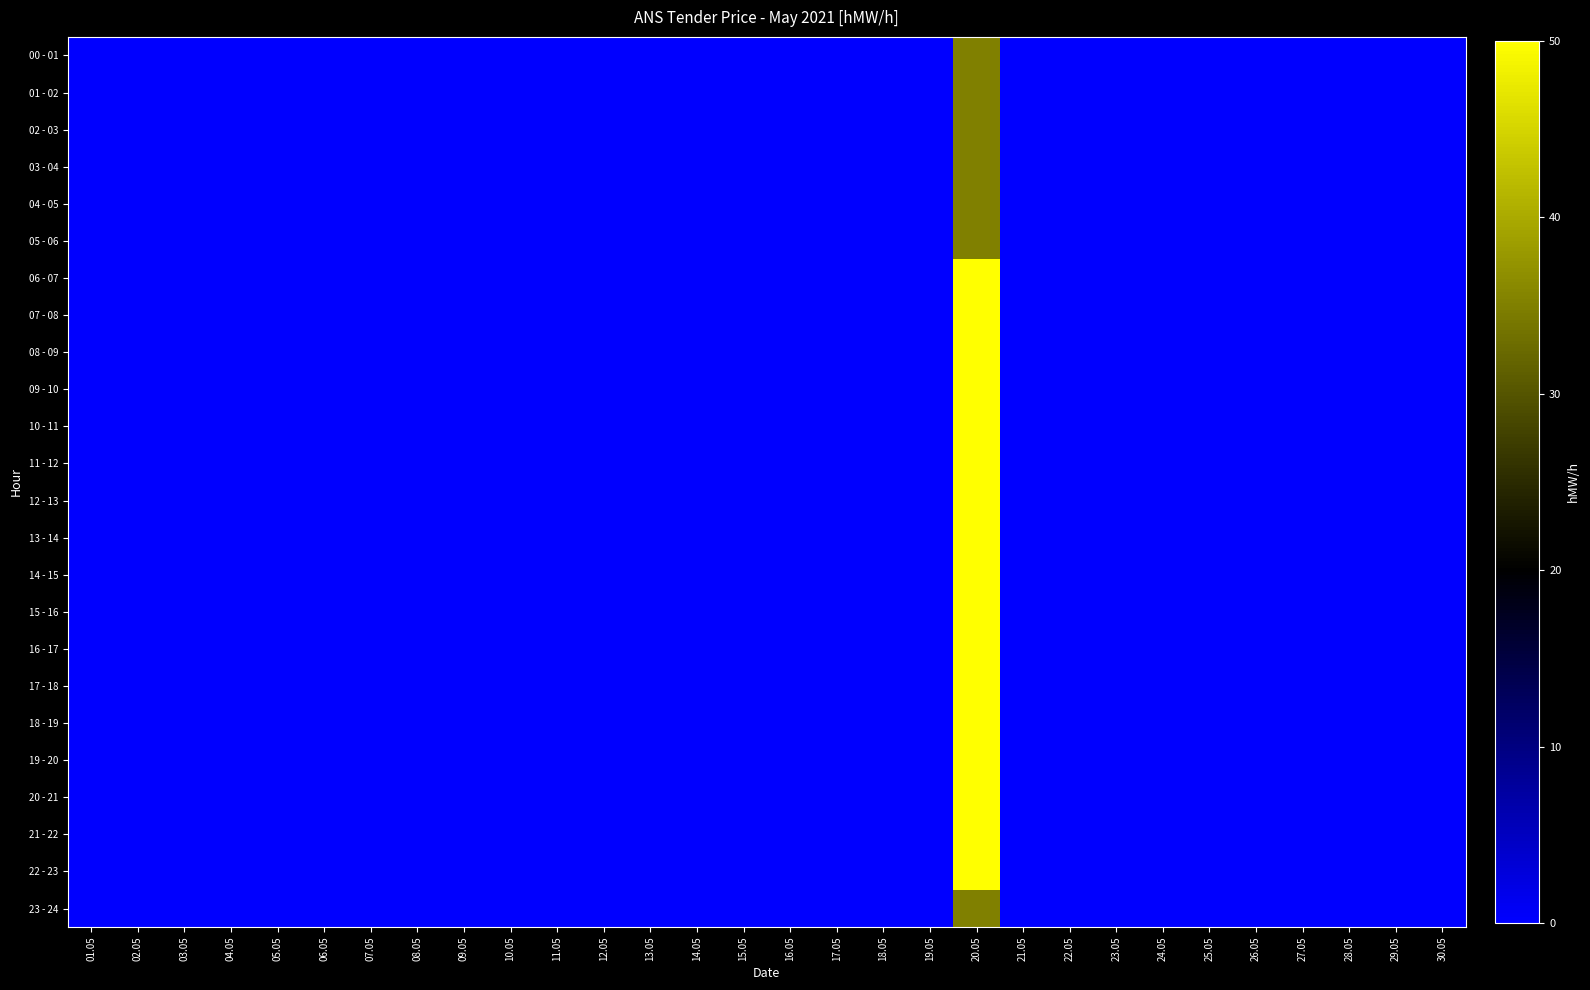

Count the number of data series in this chart.

24